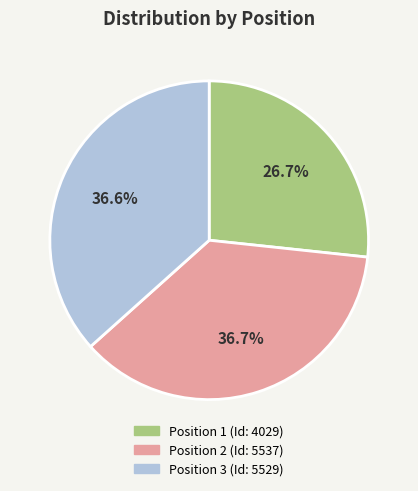

Is there any slice that represents more than half of the pie?

No